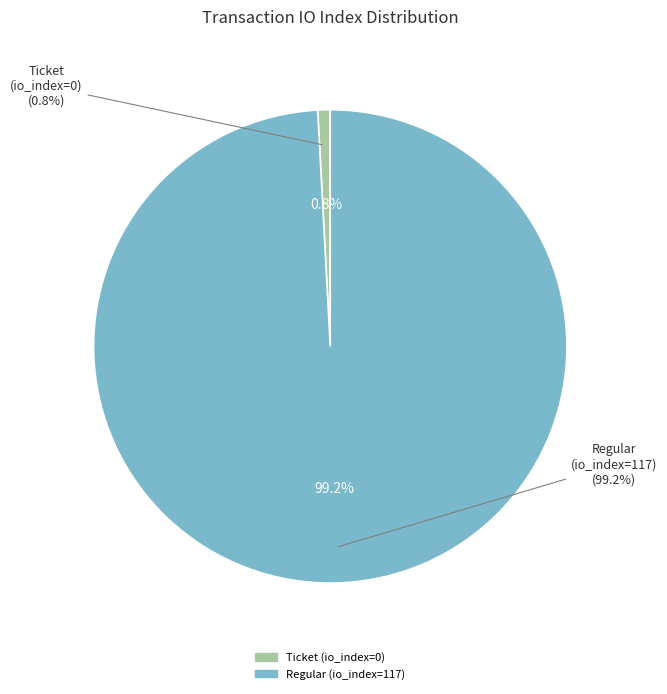

What percentage do Regular (io_index=117) and Ticket (io_index=0) together represent?

100.0%